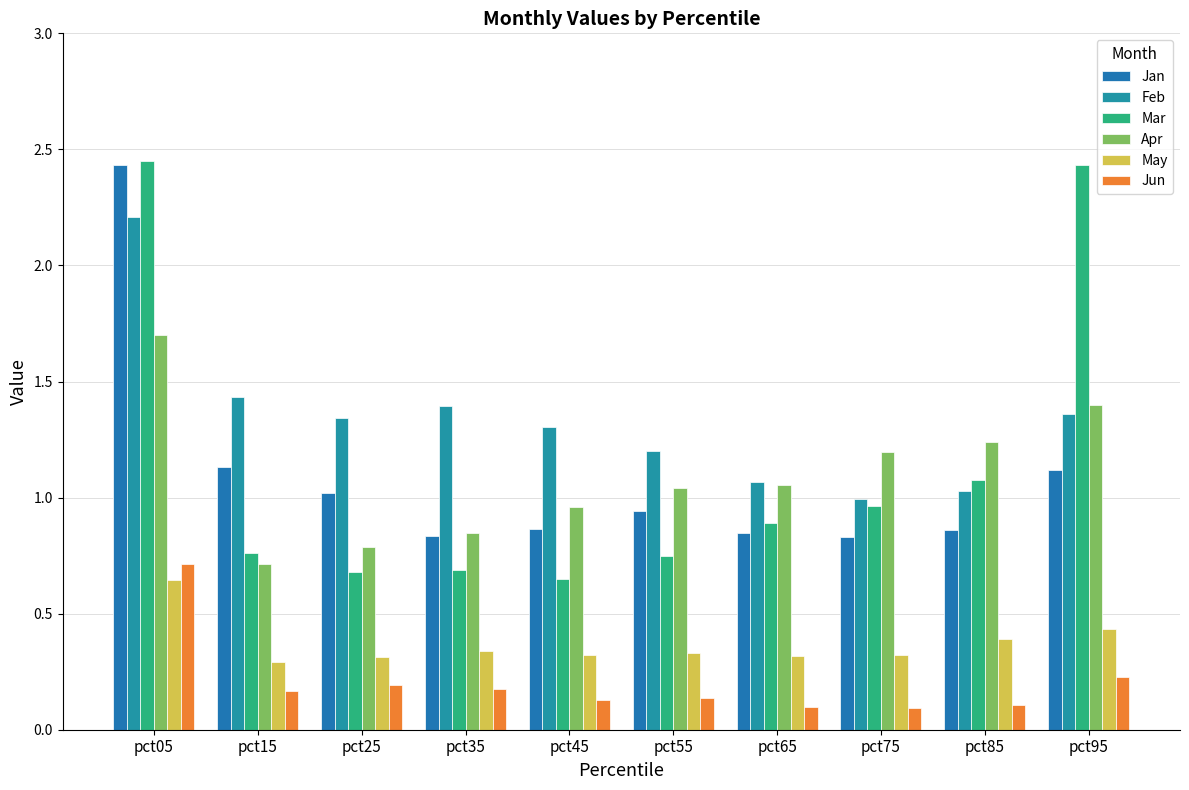

Is the value of Feb at pct85 greater than the value of Mar at pct15?

Yes